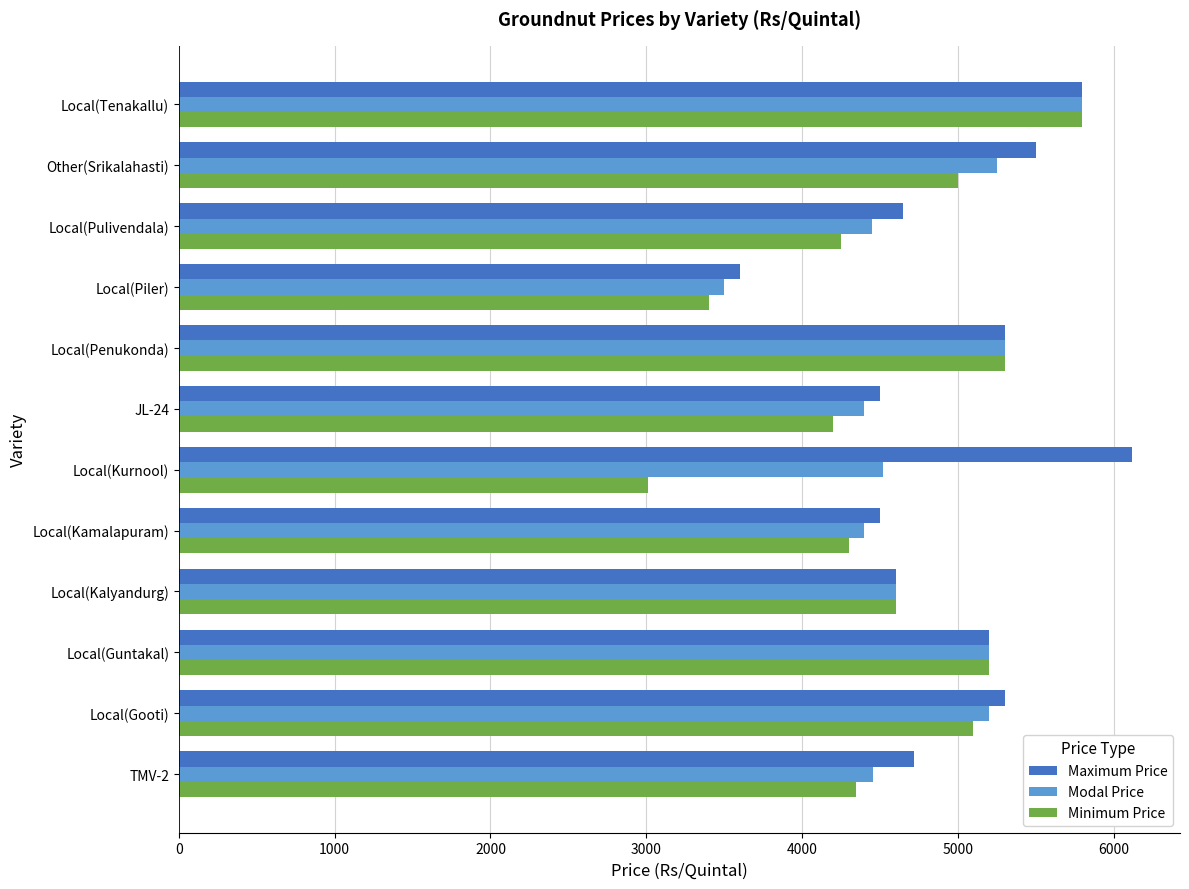

Is the value of Minimum Price at Local(Pulivendala) greater than the value of Maximum Price at Local(Piler)?

Yes